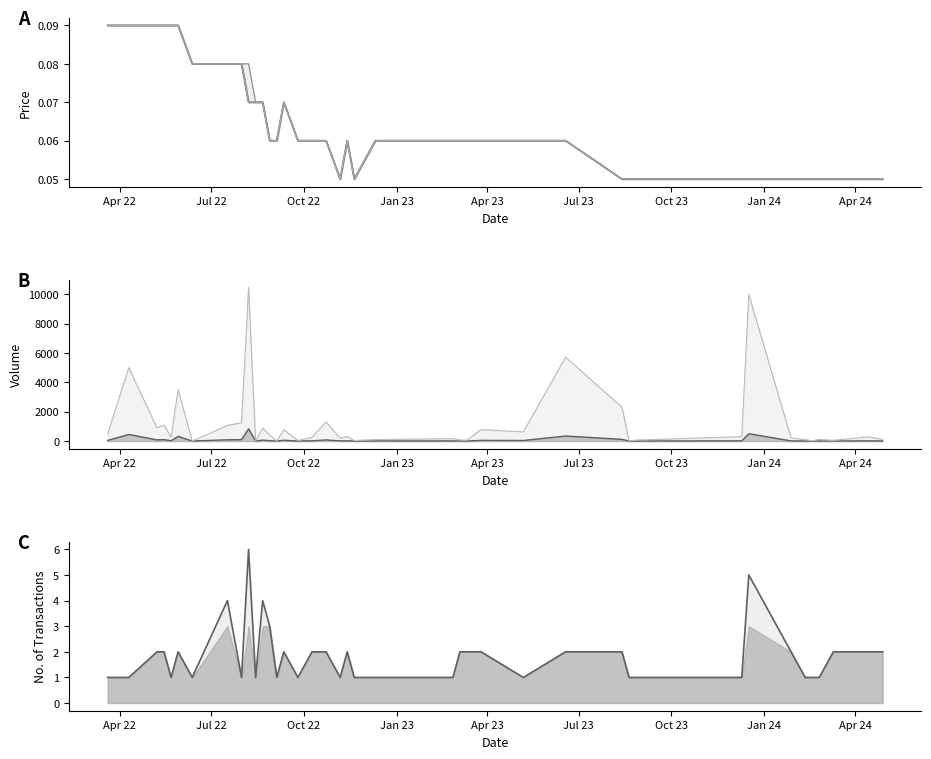

What is the value of the High point at the 10th from the left?

0.1